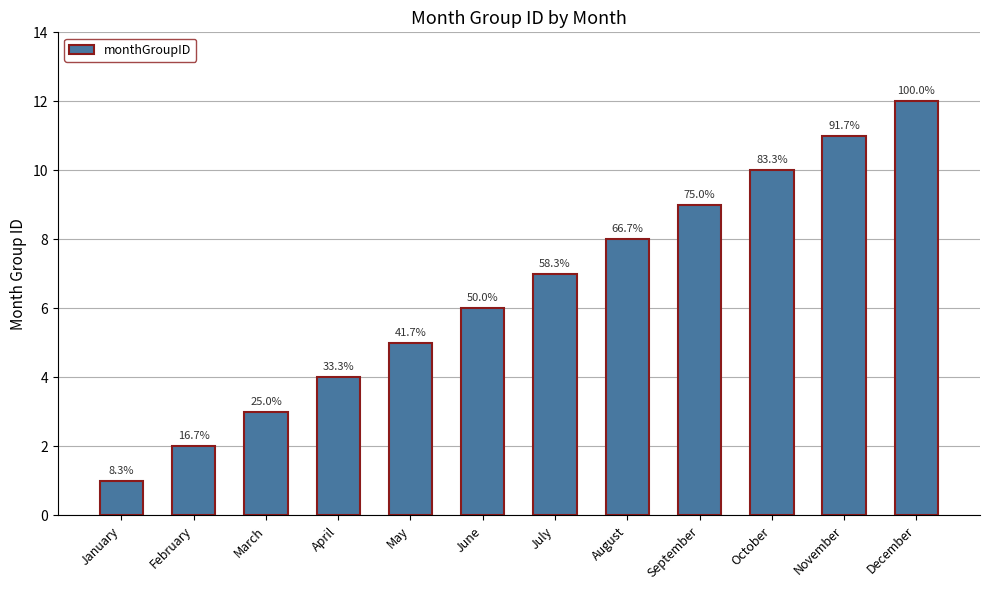

Are the bars horizontal?

No